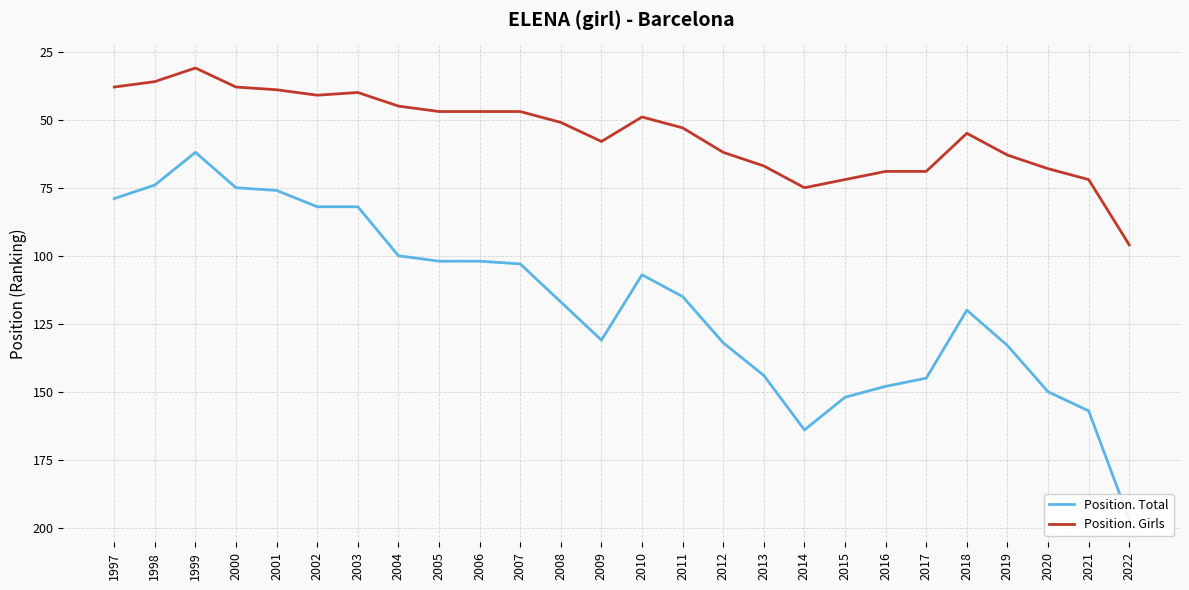

Where is Position. Total nearest to the value 129?

2009